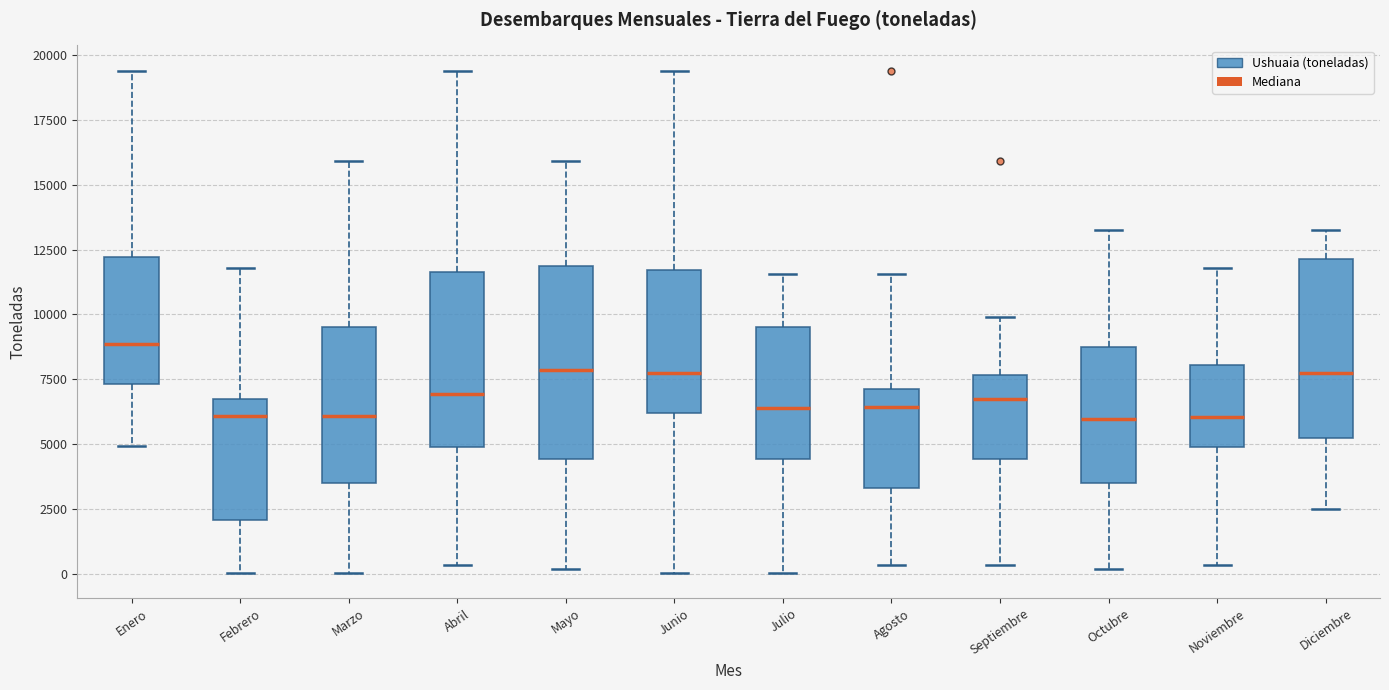

Reading left to right, read every box against the y-axis: the position of its median line, the range the box covers, and the ends of its whiskers. The values are not printed on the chart, so give them approximately, as read against the axis.

Enero: median 9000, box 7500 to 12000, whiskers 5000 to 19500
Febrero: median 6000, box 2000 to 6500, whiskers 0 to 12000
Marzo: median 6000, box 3500 to 9500, whiskers 0 to 16000
Abril: median 7000, box 5000 to 11500, whiskers 500 to 19500
Mayo: median 8000, box 4500 to 12000, whiskers 0 to 16000
Junio: median 7500, box 6000 to 11500, whiskers 0 to 19500
Julio: median 6500, box 4500 to 9500, whiskers 0 to 11500
Agosto: median 6500, box 3500 to 7000, whiskers 500 to 11500
Septiembre: median 6500, box 4500 to 7500, whiskers 500 to 10000
Octubre: median 6000, box 3500 to 9000, whiskers 0 to 13500
Noviembre: median 6000, box 5000 to 8000, whiskers 500 to 12000
Diciembre: median 7500, box 5000 to 12000, whiskers 2500 to 13500